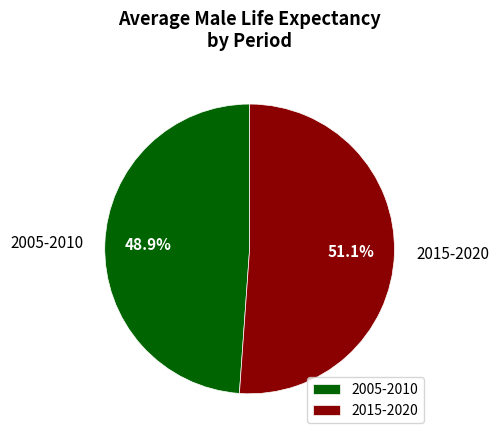

What is the ratio of the value at 2015-2020 to the value at 2005-2010?

1.0